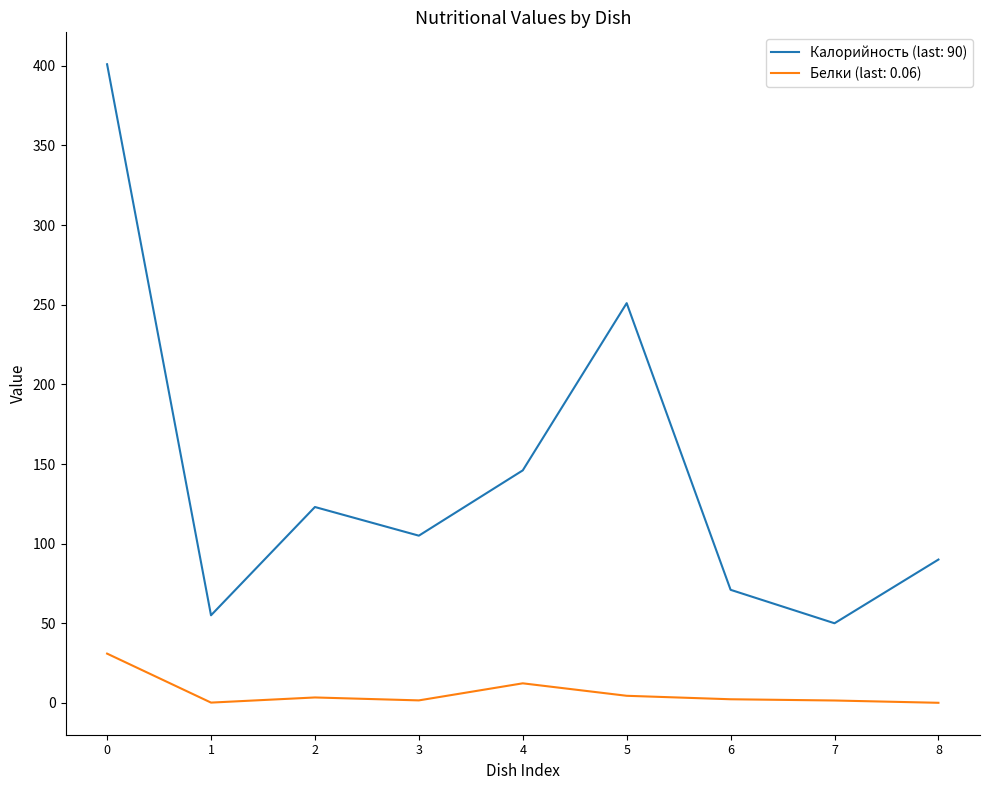

True or false: Калорийность (last: 90) and Белки (last: 0.06) intersect in this chart.

False